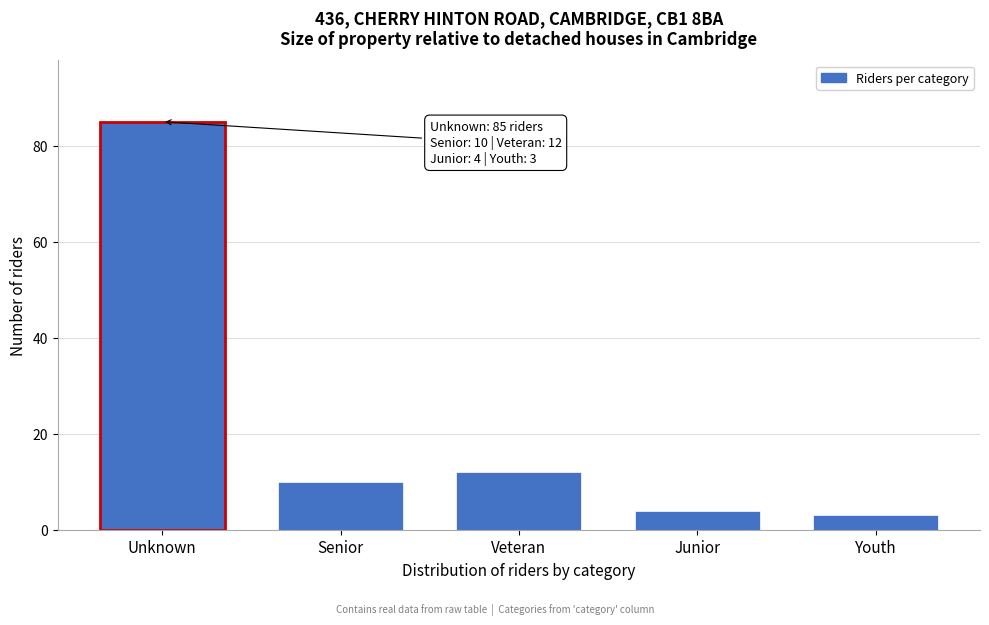

Reading right to left, list all the values displayed in this chart.

Youth=3	Junior=4	Veteran=12	Senior=10	Unknown=85